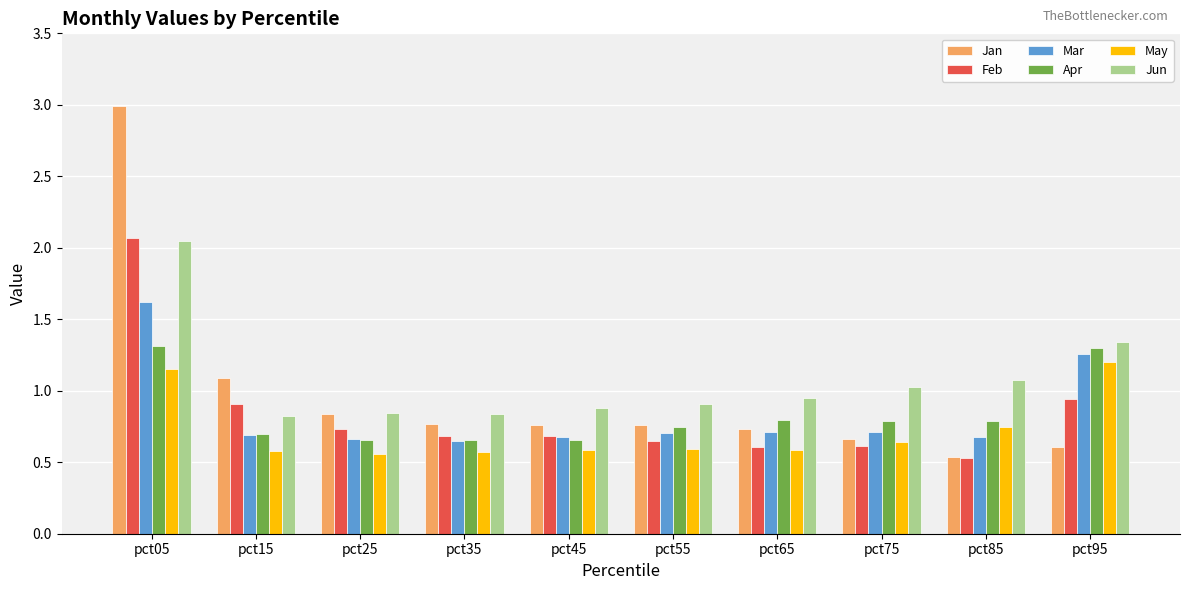

What is the maximum value shown in the chart?

3.0